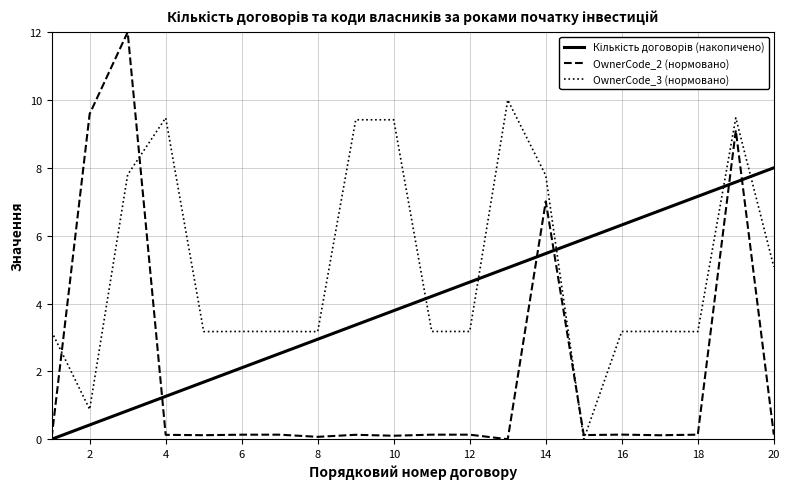

Which series has the largest total across all categories?

OwnerCode_3 (нормовано)